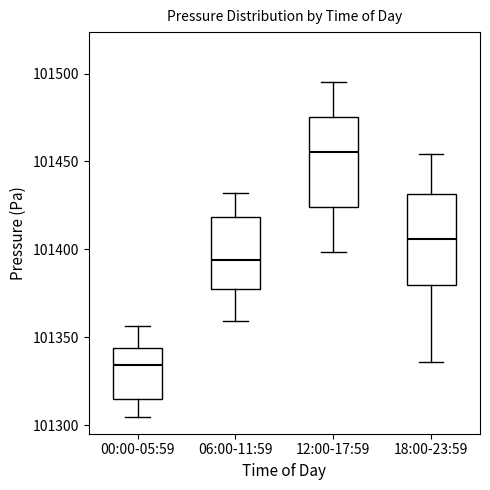

Reading left to right, transcribe this box plot: for each box, give where its median line is, the range the box spans, and where its two whiskers end, as read against the y-axis. The values are not printed on the chart, so give them approximately, as read against the axis.

00:00-05:59: median 101335, box 101315 to 101345, whiskers 101305 to 101355
06:00-11:59: median 101395, box 101375 to 101420, whiskers 101360 to 101430
12:00-17:59: median 101455, box 101425 to 101475, whiskers 101400 to 101495
18:00-23:59: median 101405, box 101380 to 101430, whiskers 101335 to 101455